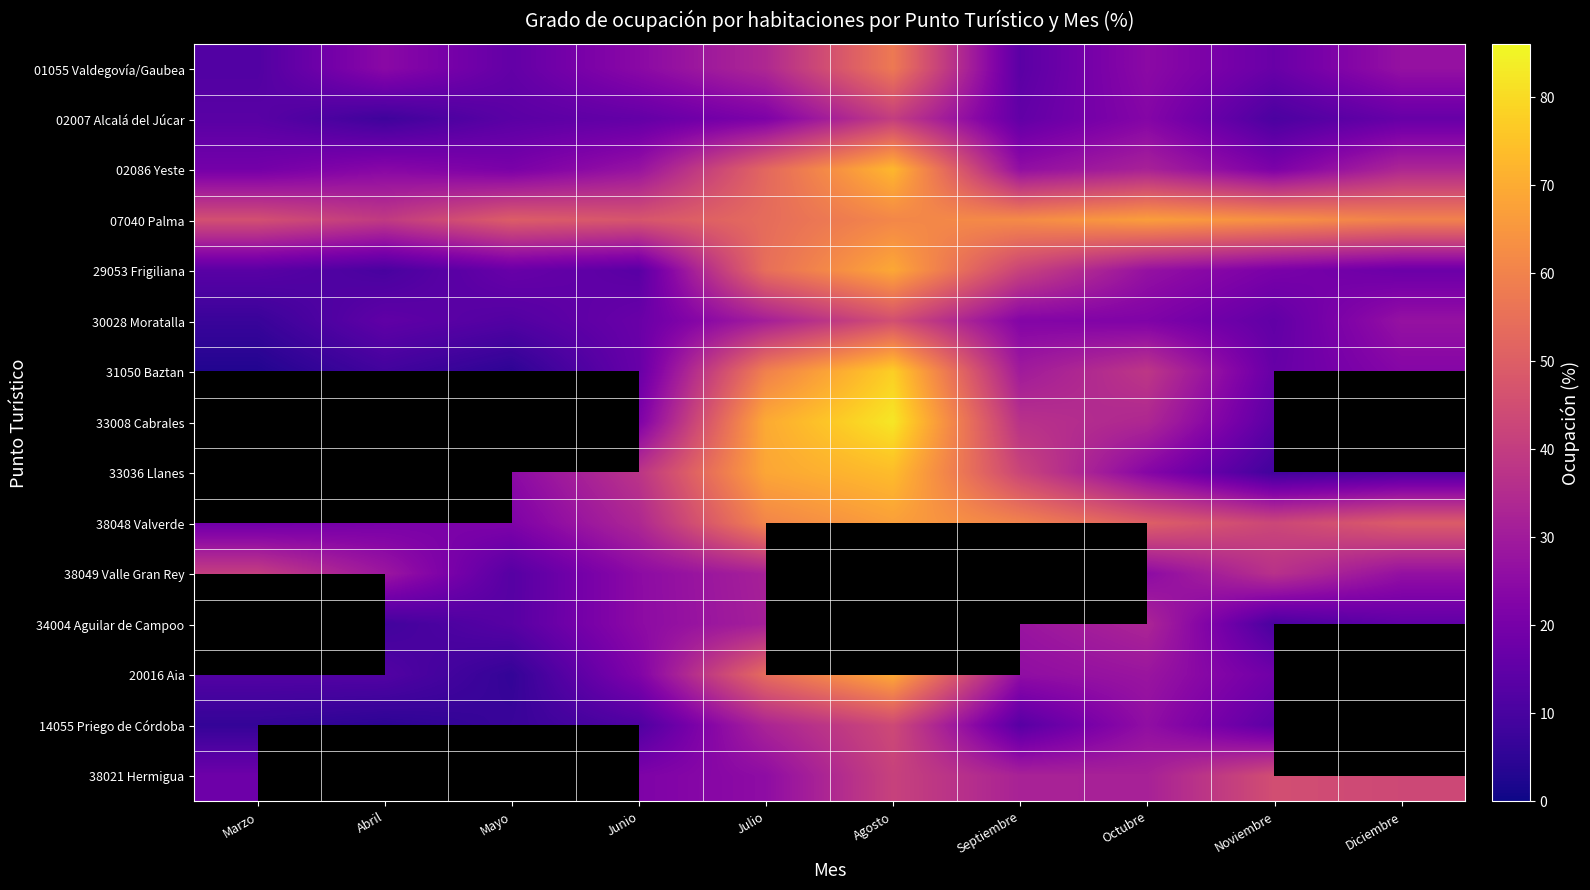

Count the number of categories in the chart.

10